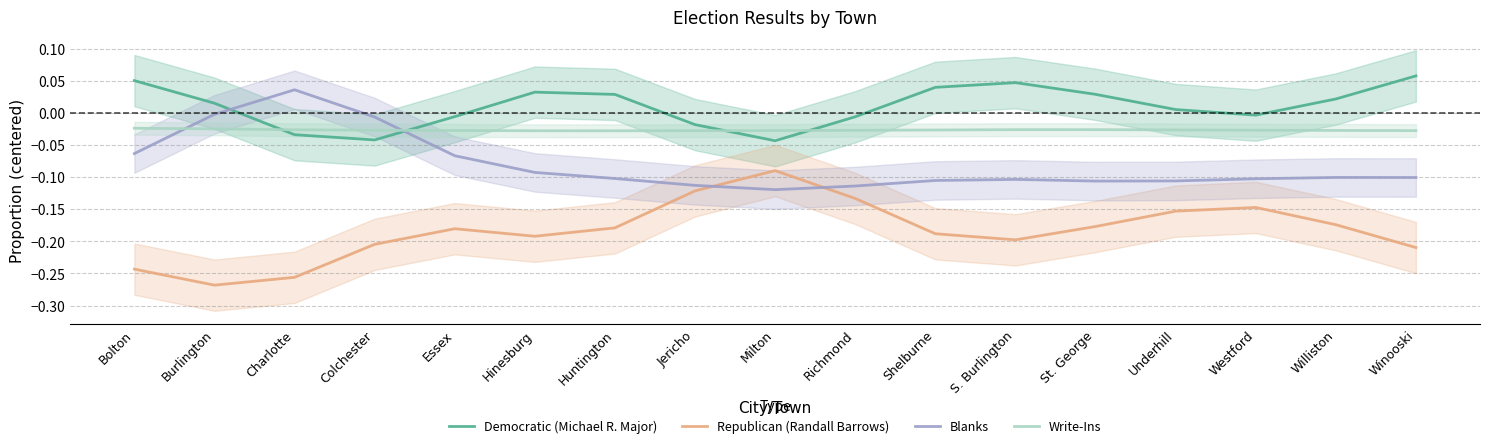

Reading right to left, transcribe all the data shown in this chart.

Democratic (Michael R. Major): 0.1	0.0	-0.0	0.0	0.0	0.0	0.0	-0.0	-0.0	-0.0	0.0	0.0	-0.0	-0.0	-0.0	0.0	0.1
Republican (Randall Barrows): -0.2	-0.2	-0.1	-0.2	-0.2	-0.2	-0.2	-0.1	-0.1	-0.1	-0.2	-0.2	-0.2	-0.2	-0.3	-0.3	-0.2
Blanks: -0.1	-0.1	-0.1	-0.1	-0.1	-0.1	-0.1	-0.1	-0.1	-0.1	-0.1	-0.1	-0.1	-0.0	0.0	-0.0	-0.1
Write-Ins: -0.0	-0.0	-0.0	-0.0	-0.0	-0.0	-0.0	-0.0	-0.0	-0.0	-0.0	-0.0	-0.0	-0.0	-0.0	-0.0	-0.0